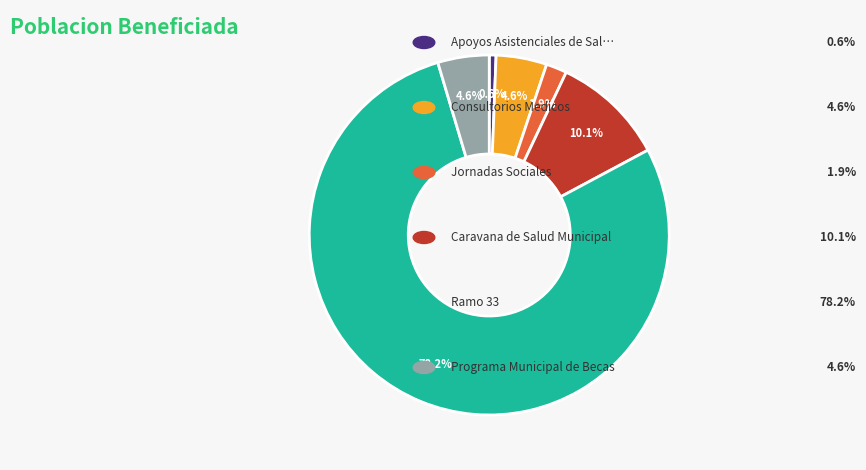

Is there any slice that represents more than half of the pie?

Yes